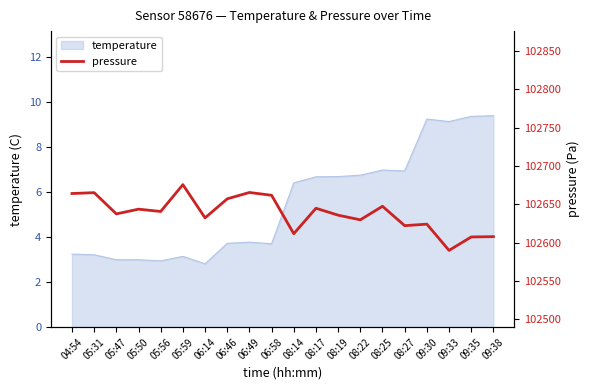

Which category has the highest value across all series?

05:59